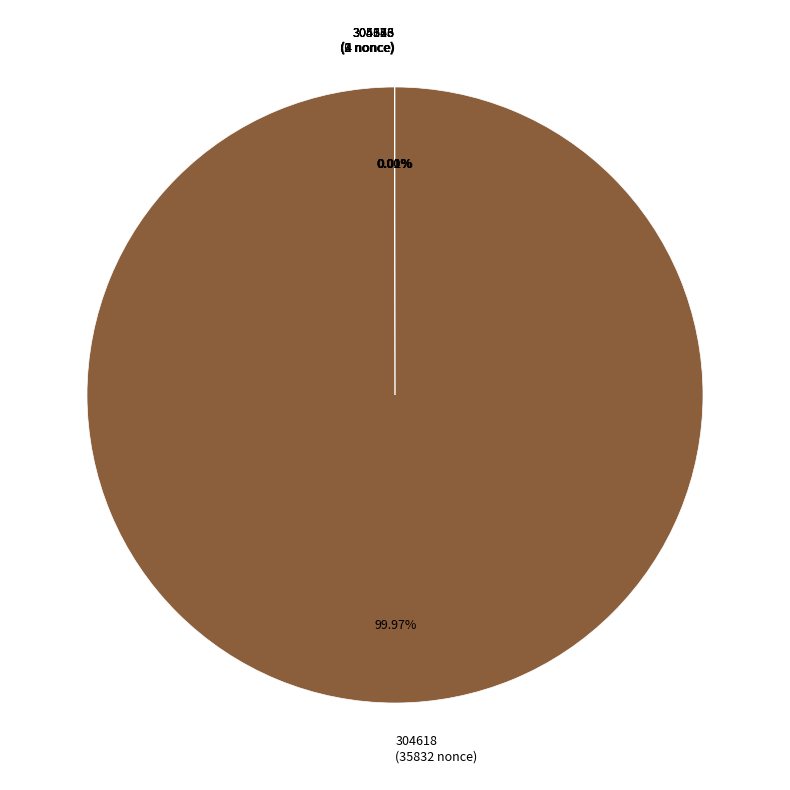

What is the majority slice?

304618